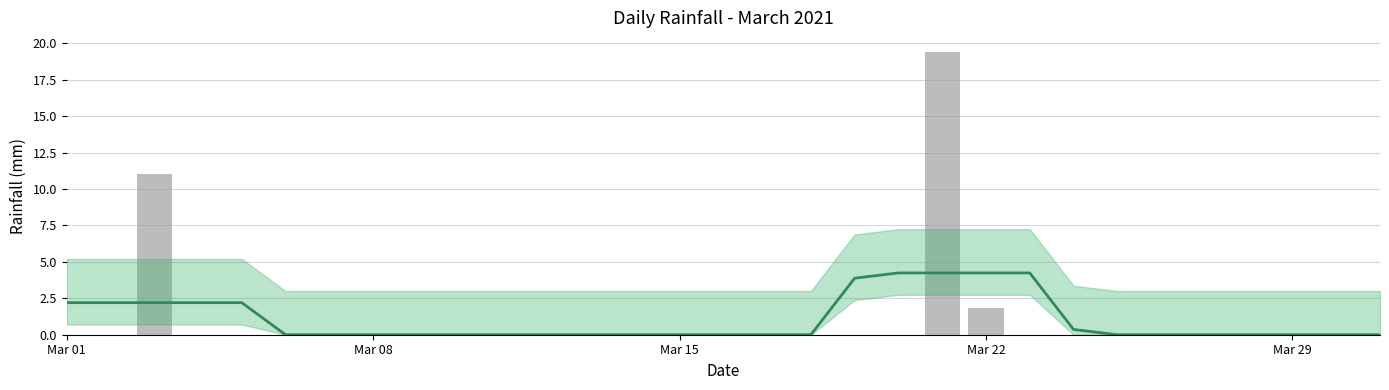

Reading left to right, transcribe all the data shown in this chart.

0.0	0.0	11.0	0.0	0.0	0.0	0.0	0.0	0.0	0.0	0.0	0.0	0.0	0.0	0.0	0.0	0.0	0.0	0.0	0.0	19.4	1.8	0.0	0.0	0.0	0.0	0.0	0.0	0.0	0.0	0.0